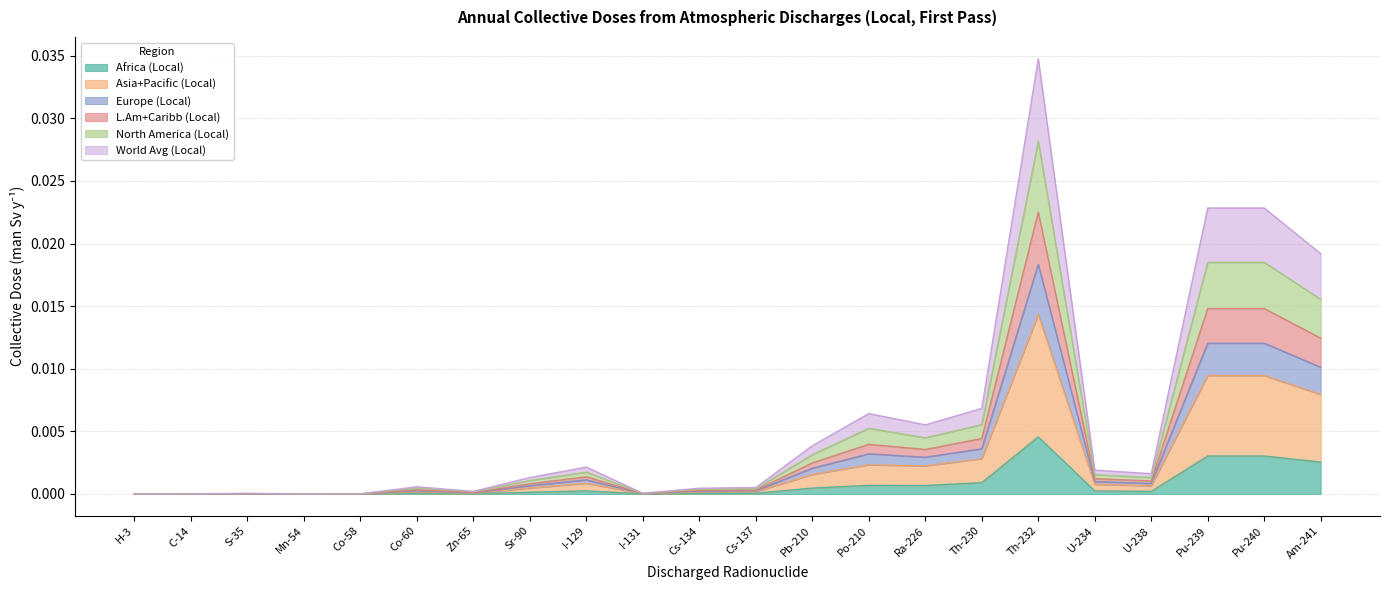

At which label is World Avg (Local) closest to 0?

H-3